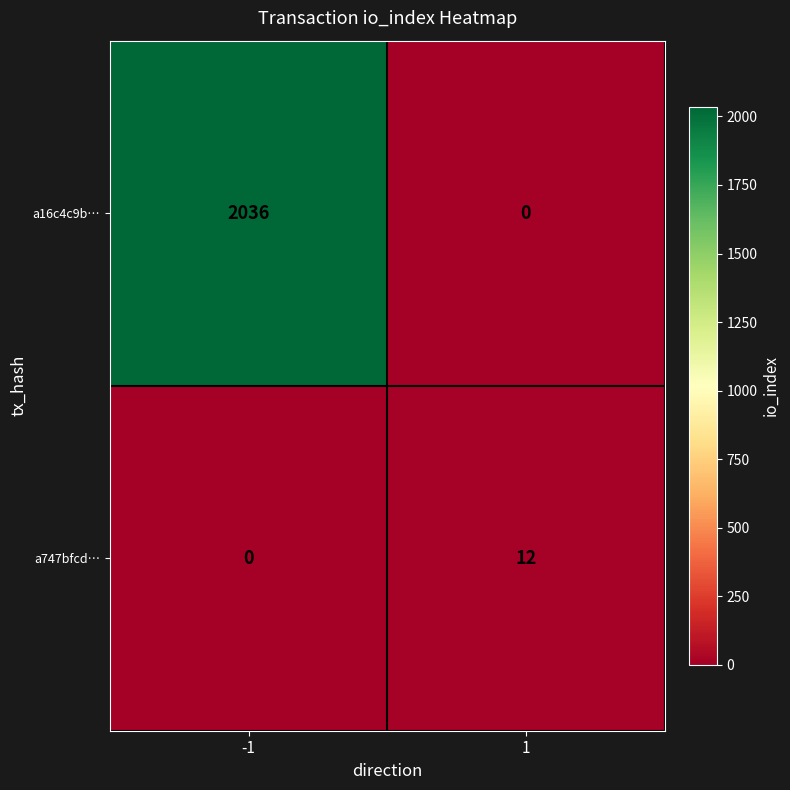

What is the difference between the highest and lowest values at -1?

2036